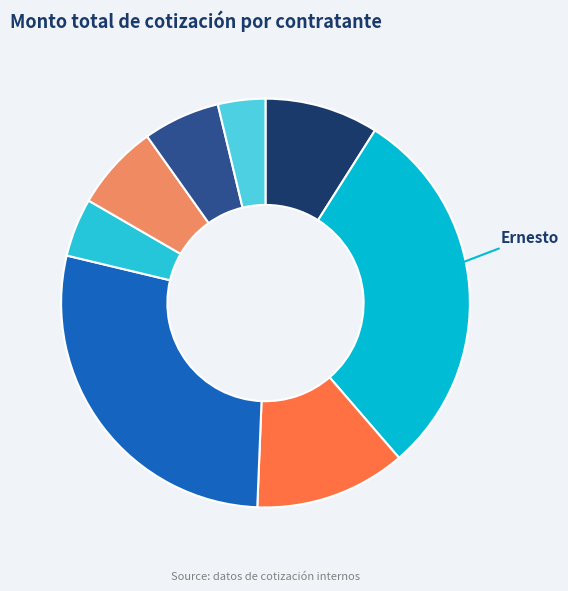

How many slices are in this pie chart?

8